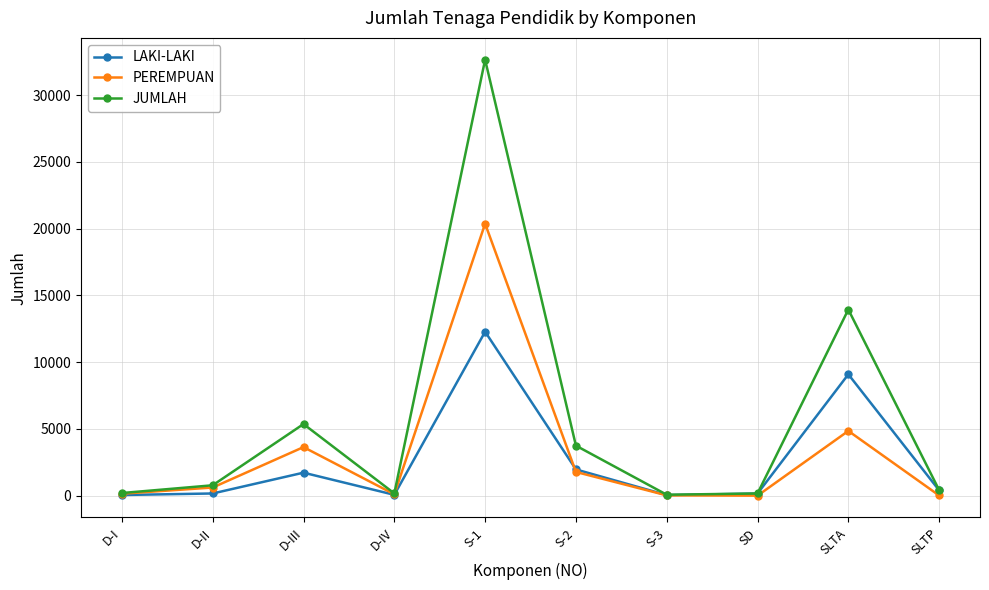

Which series has the largest range (max minus min)?

JUMLAH